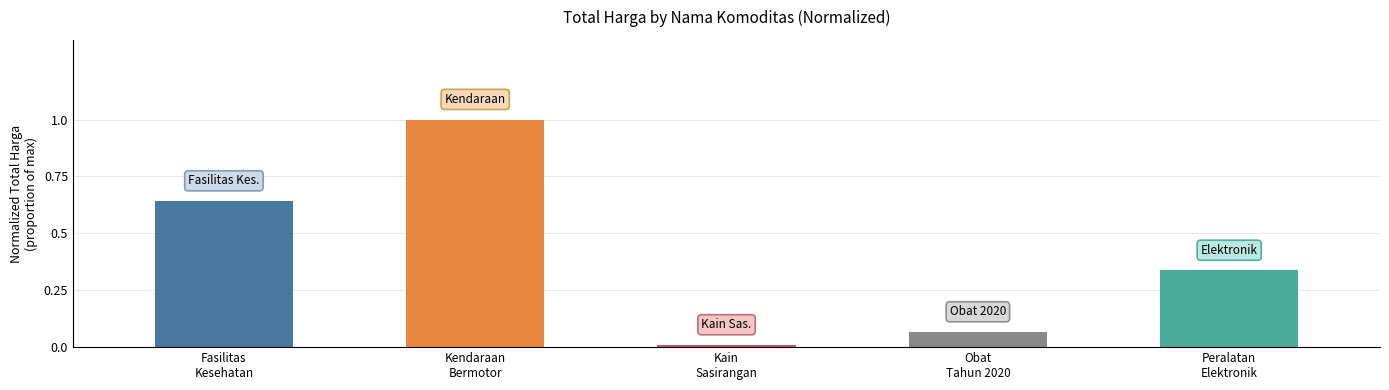

List the labels in order of value, largest first.

Kendaraan
Bermotor, Fasilitas
Kesehatan, Peralatan
Elektronik, Obat
Tahun 2020, Kain
Sasirangan